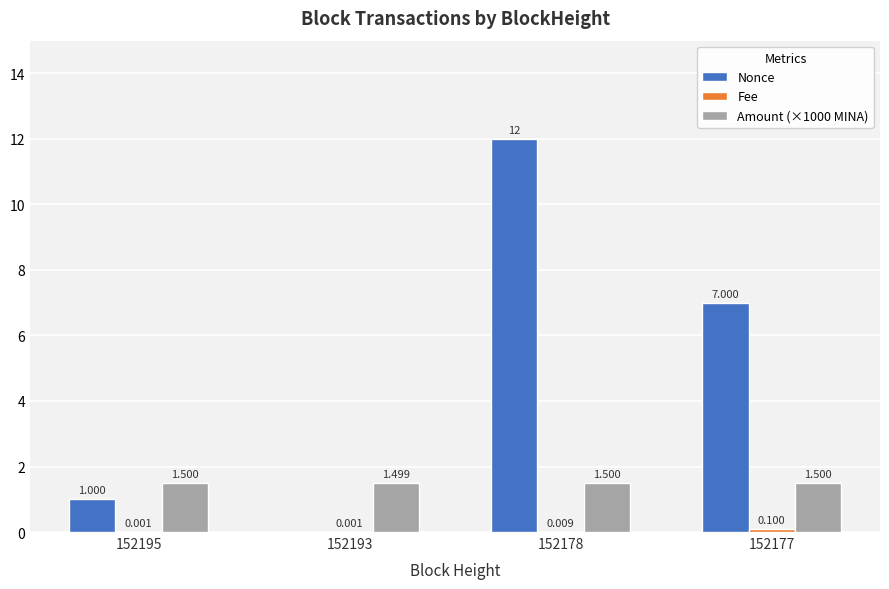

Between 152195 and 152178, which series saw the biggest shift?

Nonce